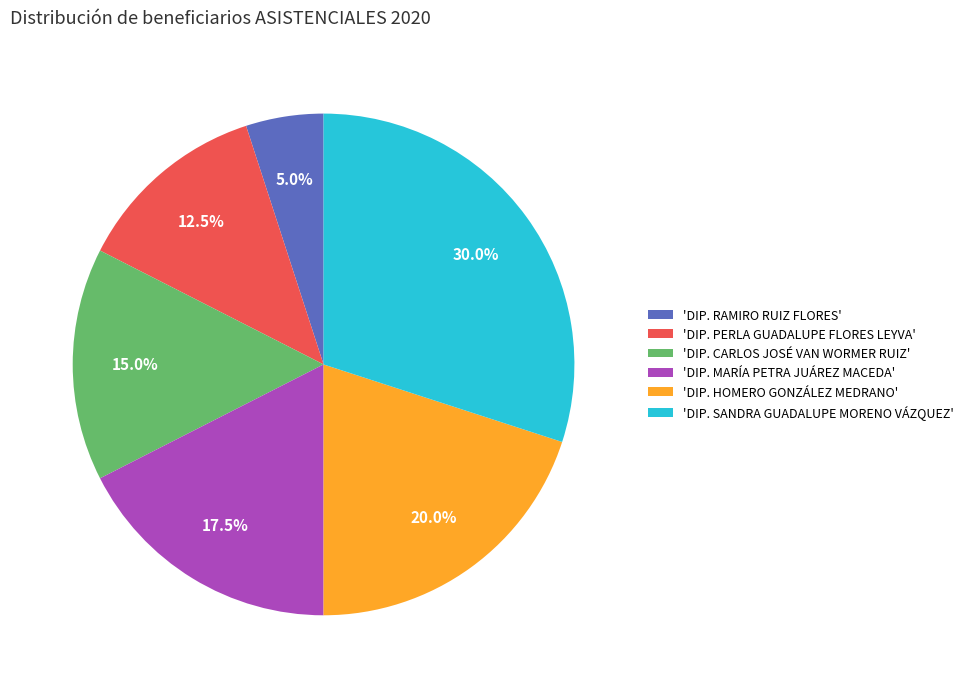

Is the sum of 'DIP. HOMERO GONZÁLEZ MEDRANO' and 'DIP. PERLA GUADALUPE FLORES LEYVA' greater than half?

No